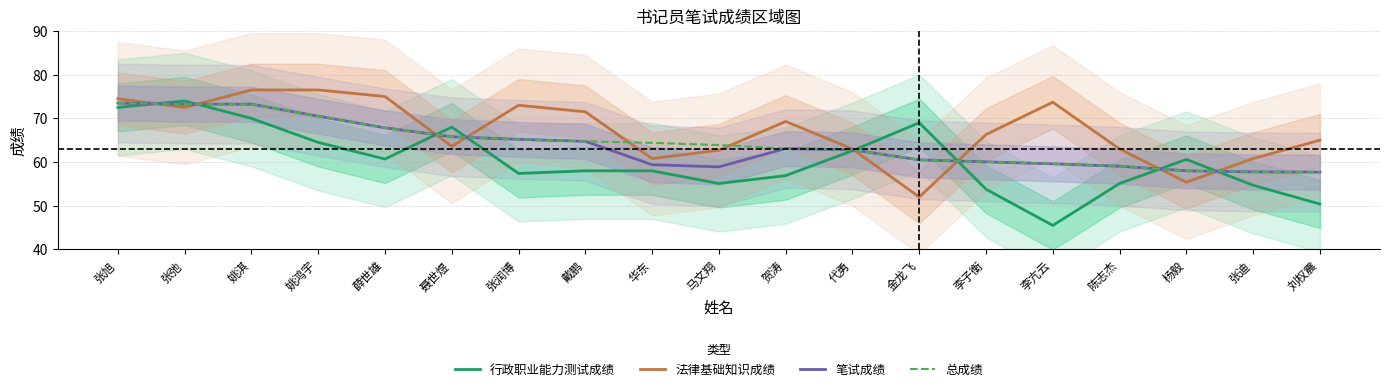

Reading left to right, transcribe all the data shown in this chart.

行政职业能力测试成绩: 72.5	74.0	70.0	64.5	60.7	68.0	57.4	58.0	58.0	55.1	56.9	62.6	69.0	53.8	45.5	55.1	60.6	54.7	50.4
法律基础知识成绩: 74.5	72.5	76.5	76.5	75.0	63.6	73.0	71.5	60.8	62.7	69.3	63.0	52.0	66.3	73.7	63.0	55.4	60.8	65.0
笔试成绩: 73.5	73.2	73.2	70.5	67.8	65.8	65.2	64.8	59.4	58.9	63.1	62.8	60.5	60.0	59.6	59.0	58.0	57.8	57.7
总成绩: 73.5	73.2	73.2	70.5	67.8	65.8	65.2	64.8	64.4	63.9	63.1	62.8	60.5	60.0	59.6	59.0	58.0	57.8	57.7